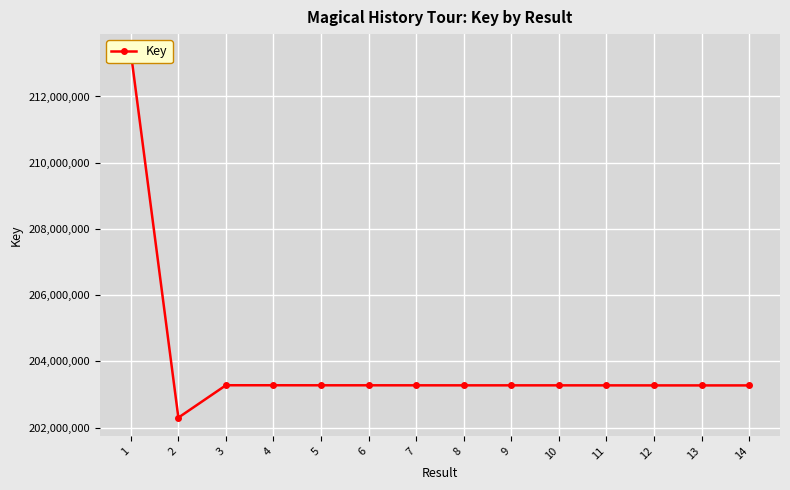

What is the sum of the values at 2 and 13?

405580871